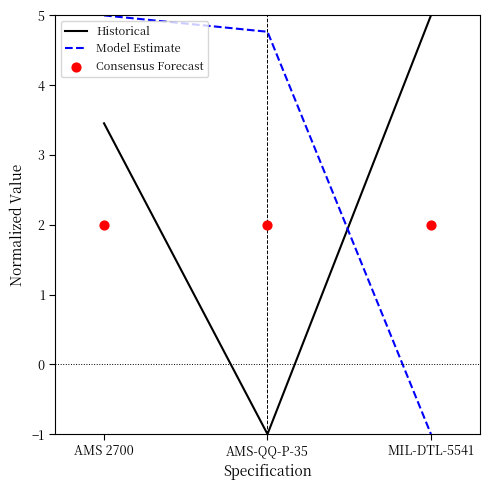

Which series has the largest total across all categories?

Model Estimate